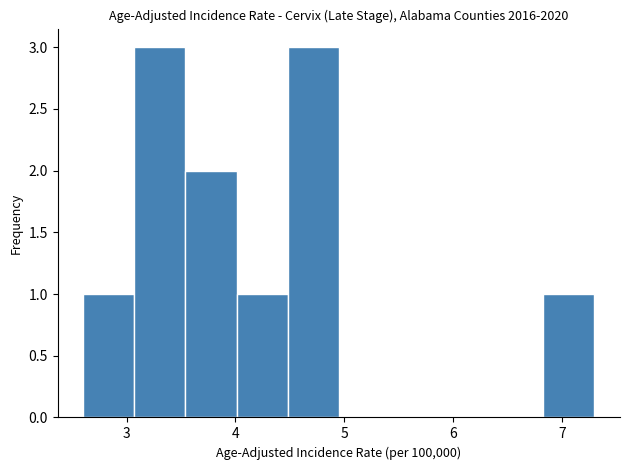

What is the height of the bar covering 3.07 to 3.54 on the x-axis? Neither the bar edges nor the heights are printed on the chart, so give them approximately, as read against the axes.

3